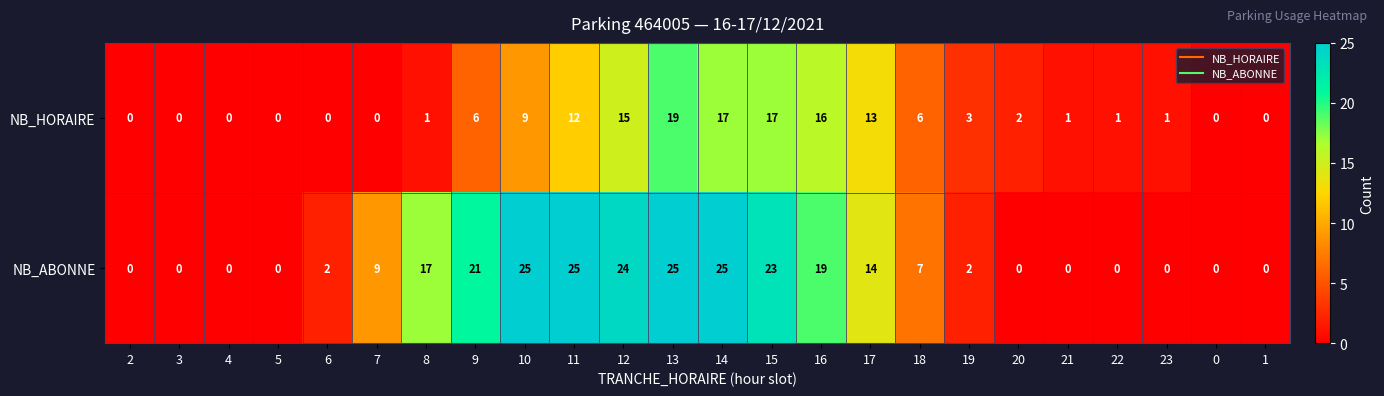

What is the greatest value displayed?

25